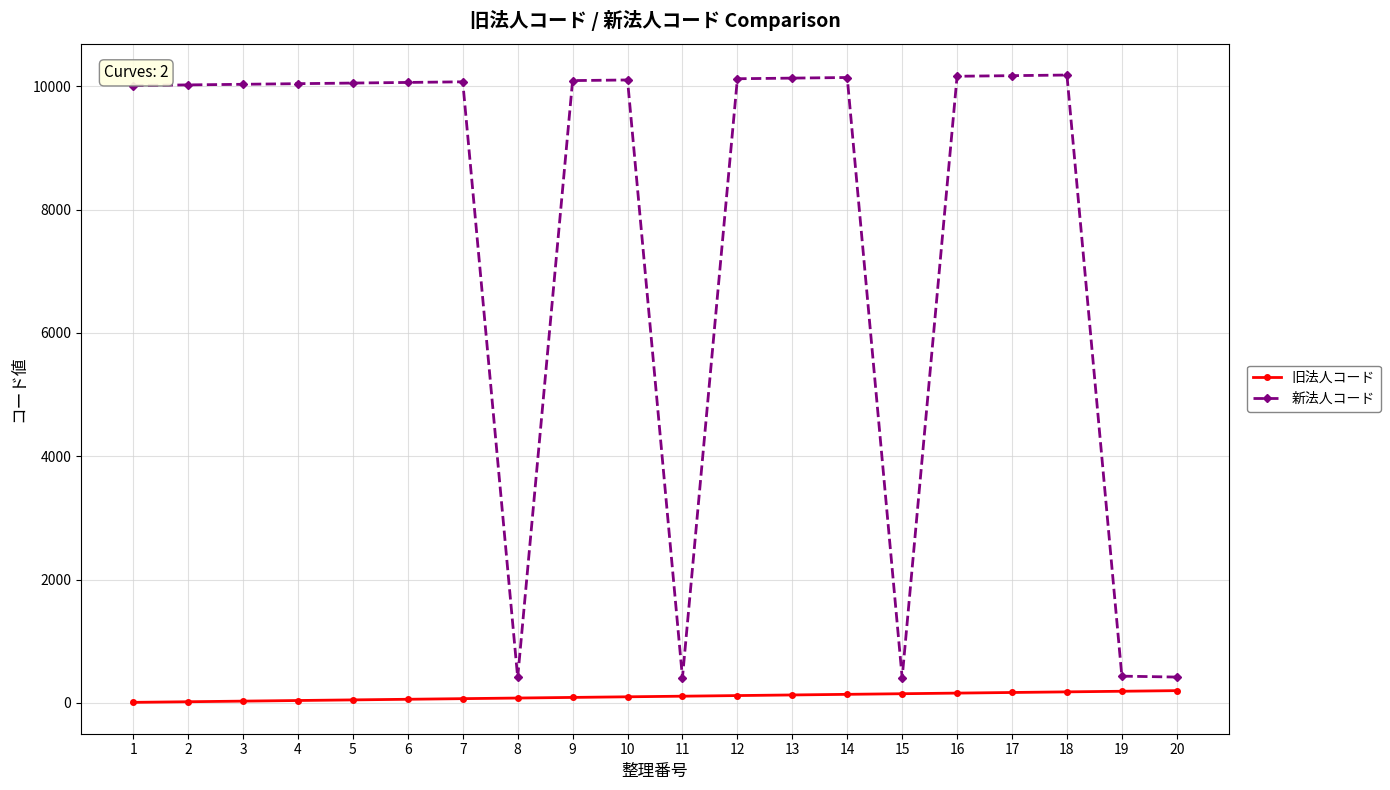

What is the value of the 旧法人コード point at the 18th from the left?

180